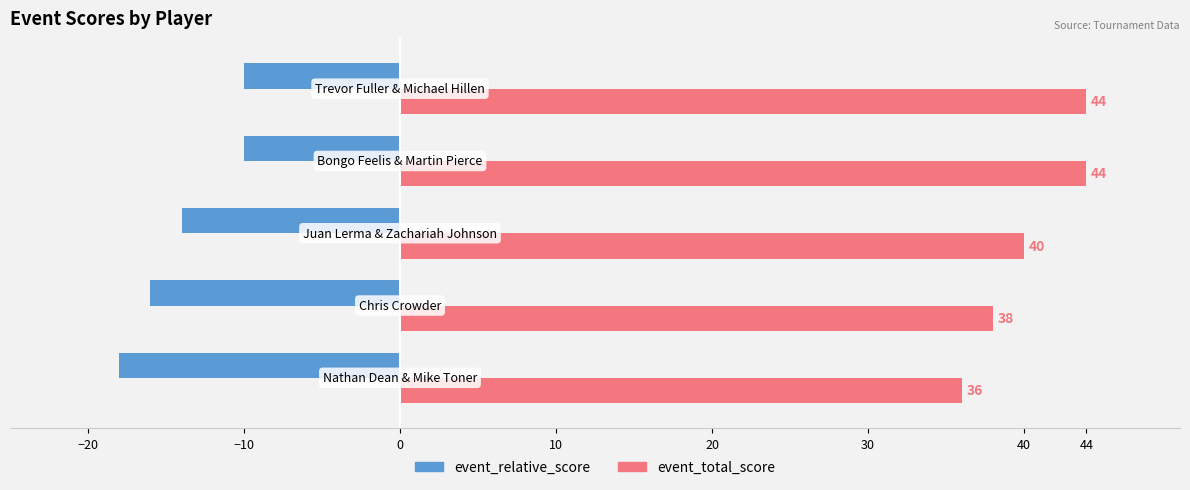

List the series in order of their peak value, highest first.

event_total_score, event_relative_score